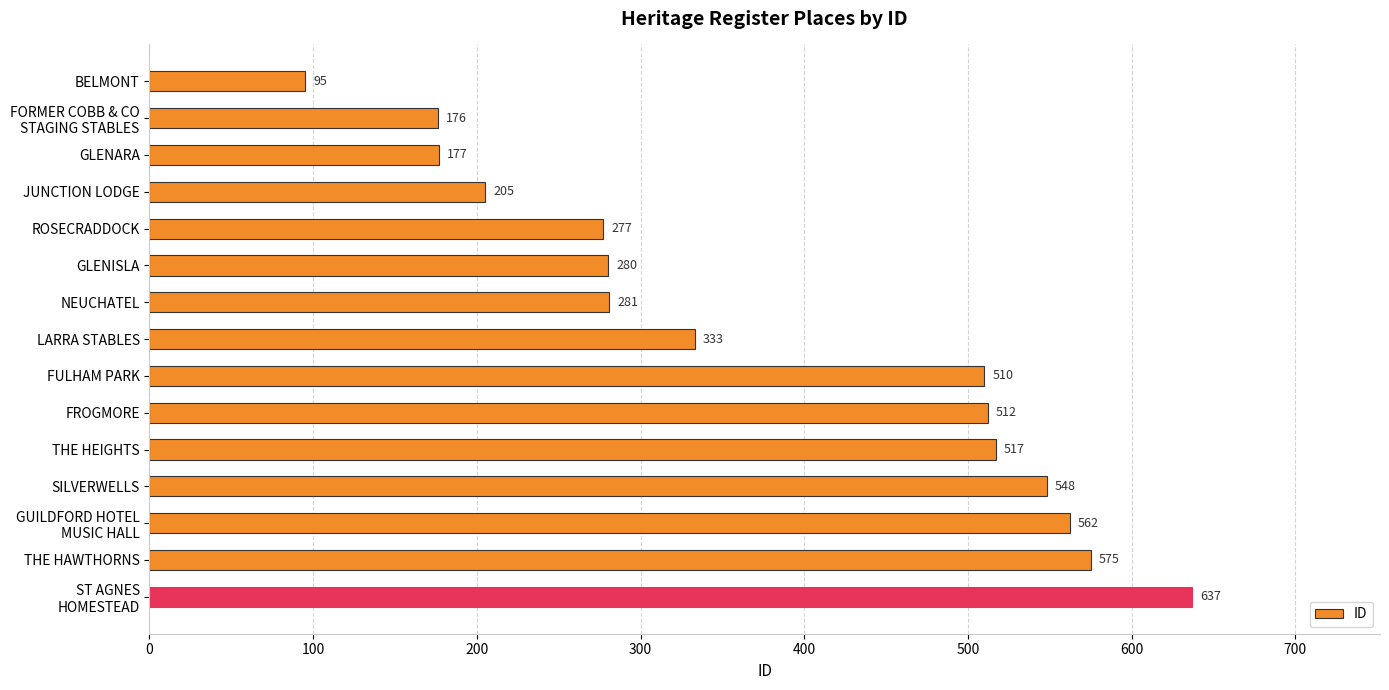

What is the change in value from GLENISLA to THE HAWTHORNS?

+295